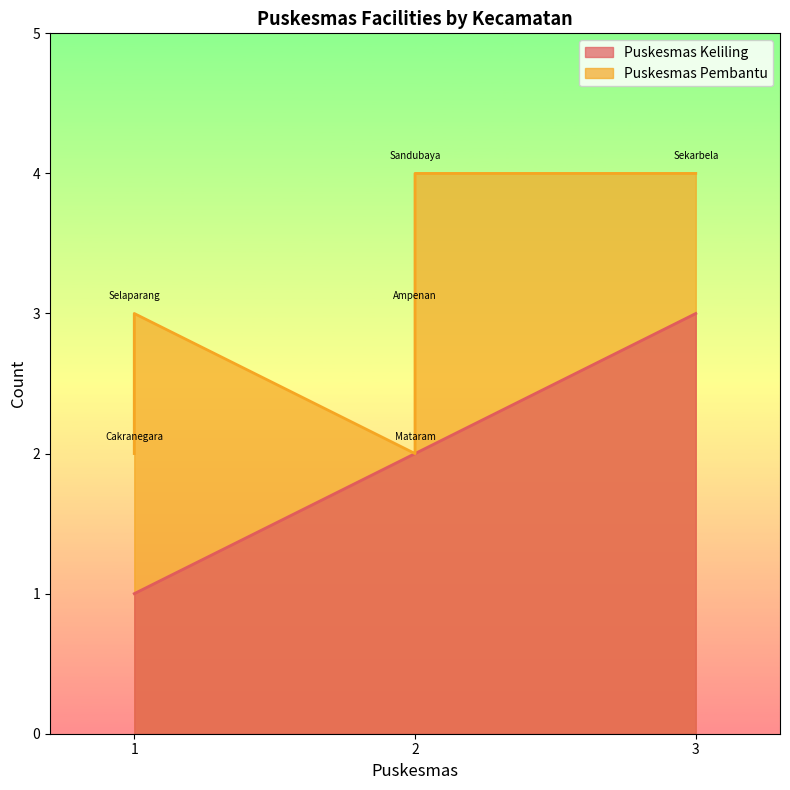

True or false: Puskesmas Pembantu has a value of 3 at Mataram.

False